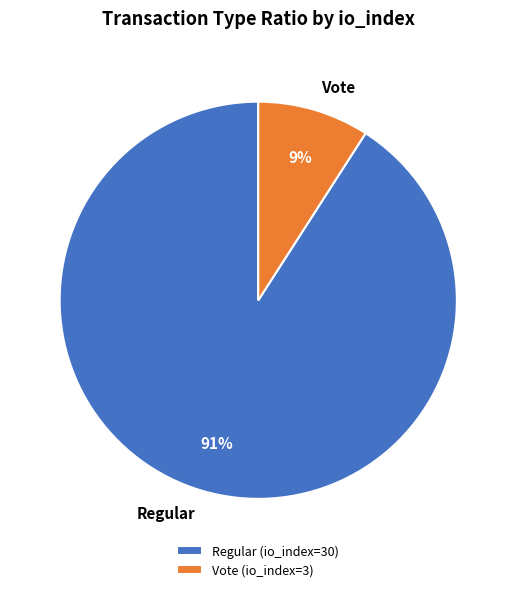

How many segments does this pie chart have?

2